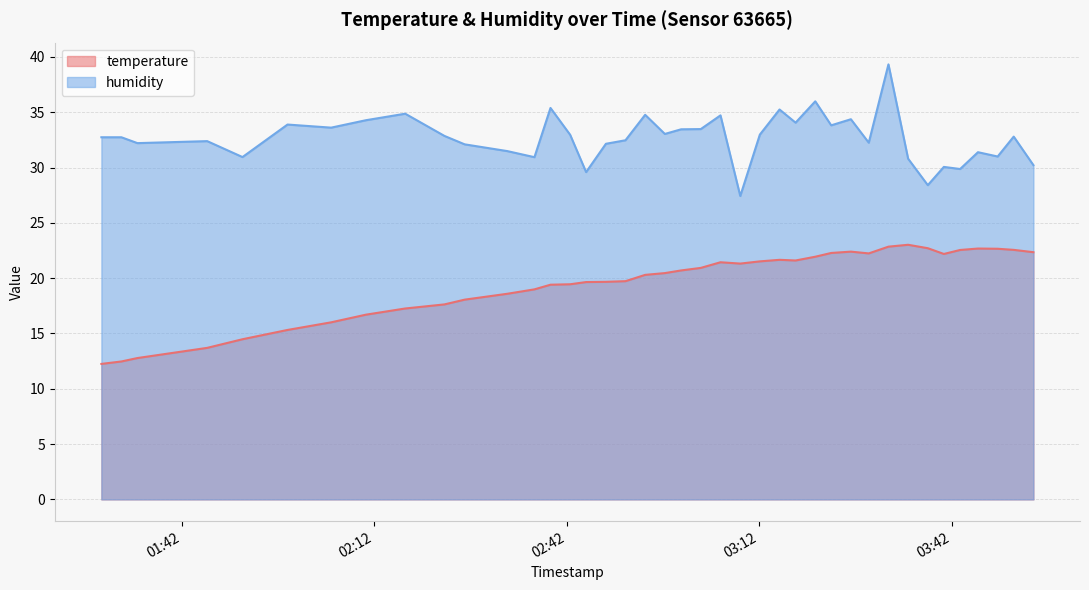

How many series are shown in this chart?

2